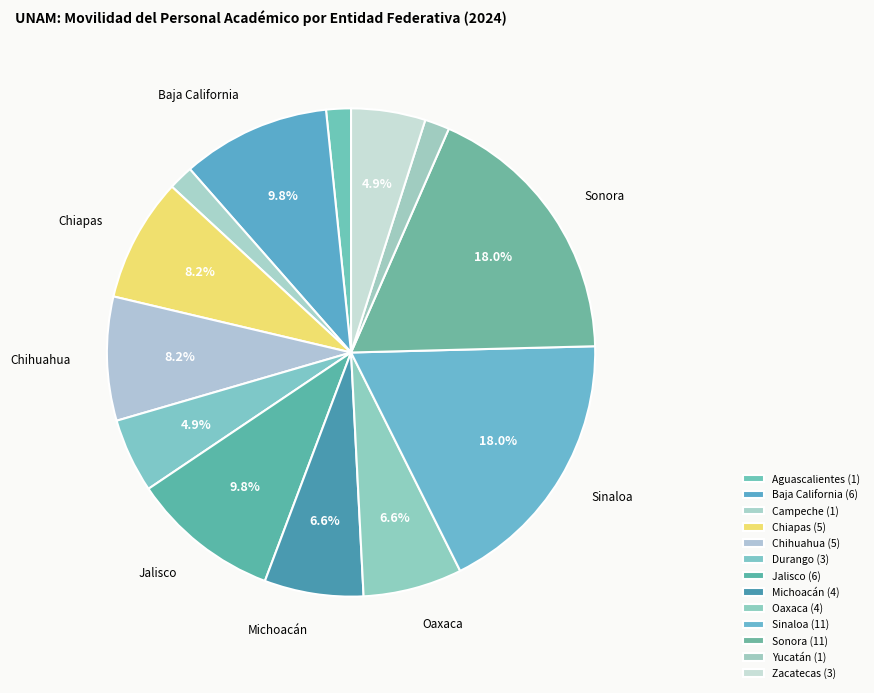

How many segments does this pie chart have?

13